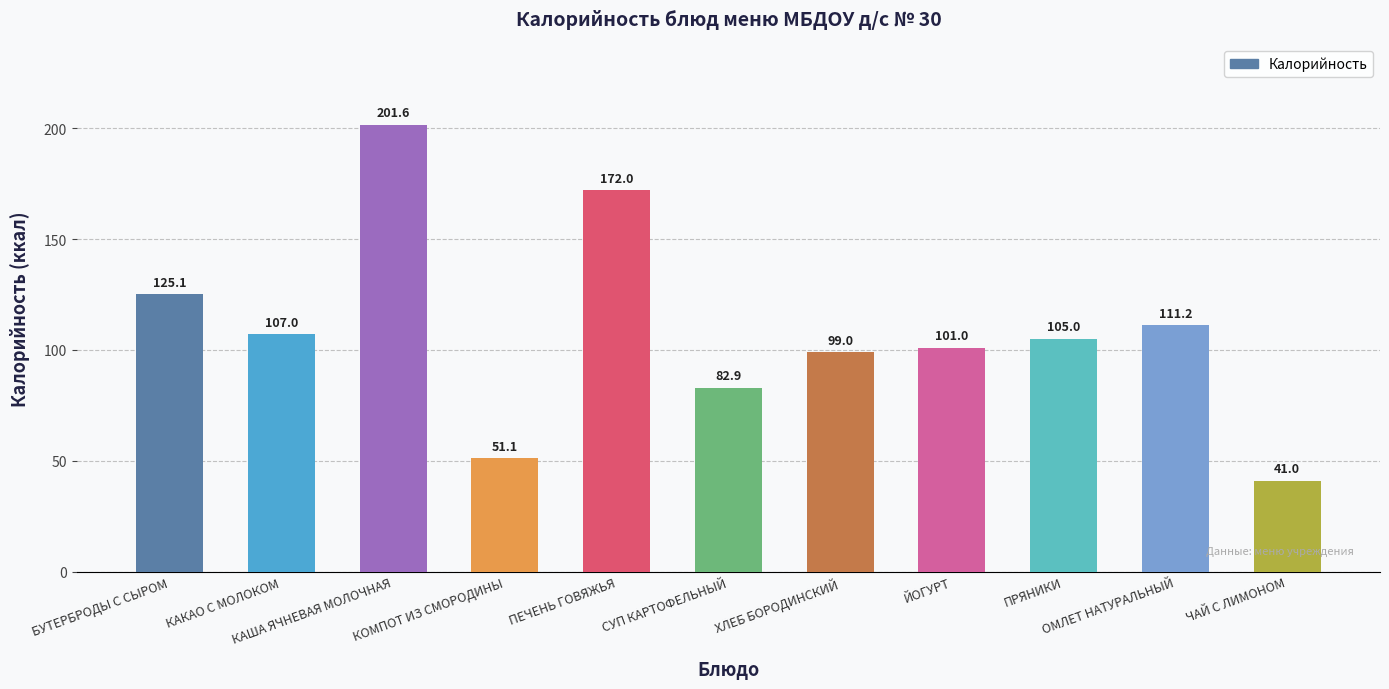

The value at ХЛЕБ БОРОДИНСКИЙ is 99.0. True or false?

True